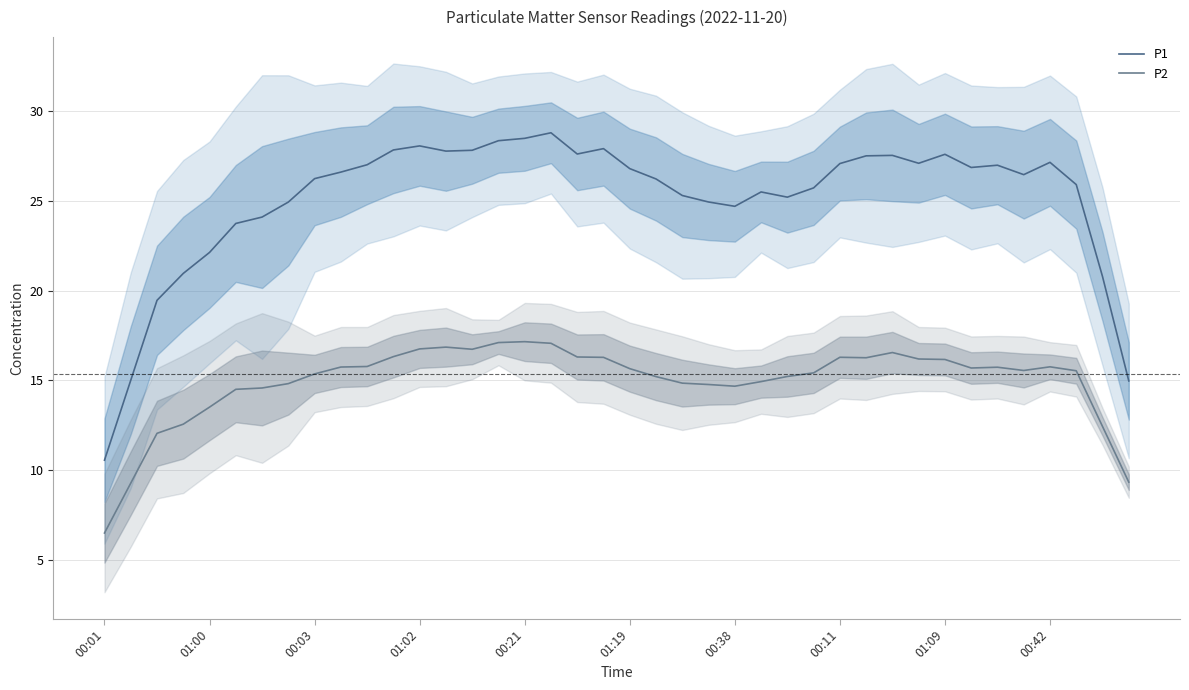

True or false: P2 and P1 cross at least once.

False